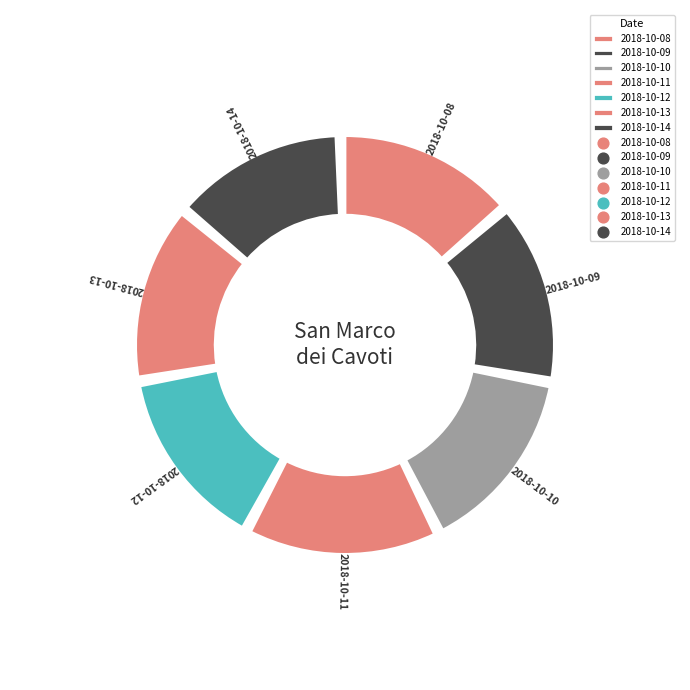

To the nearest percent, what percentage of the pie is 2018-10-08?

14%